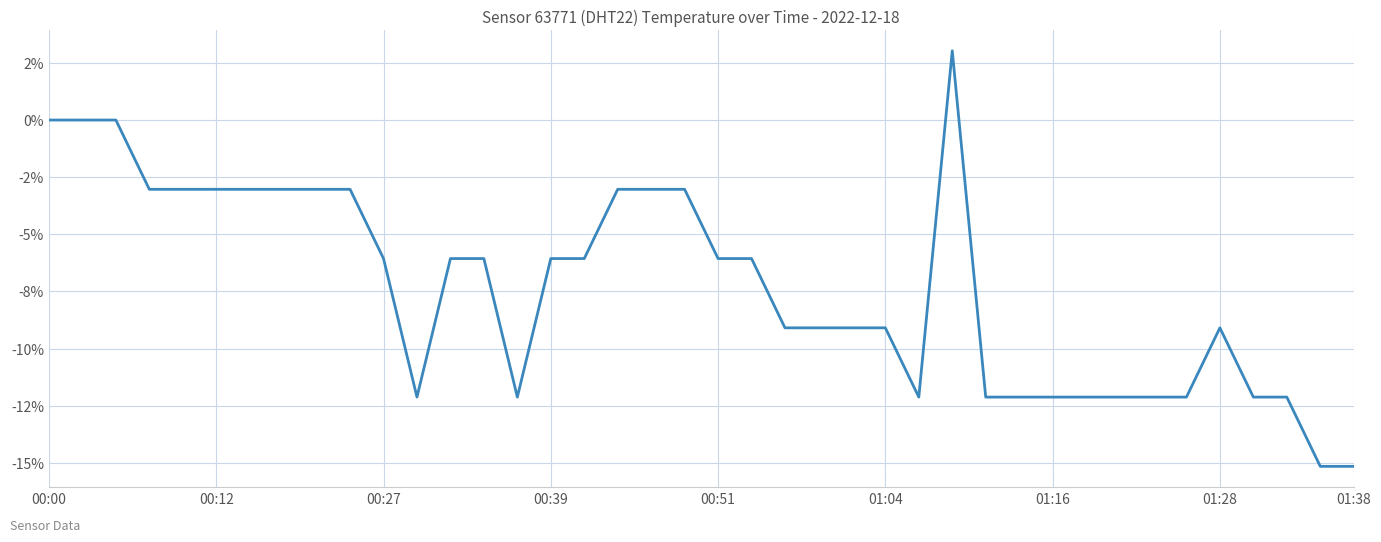

Does the chart display data point markers on the line(s)?

No